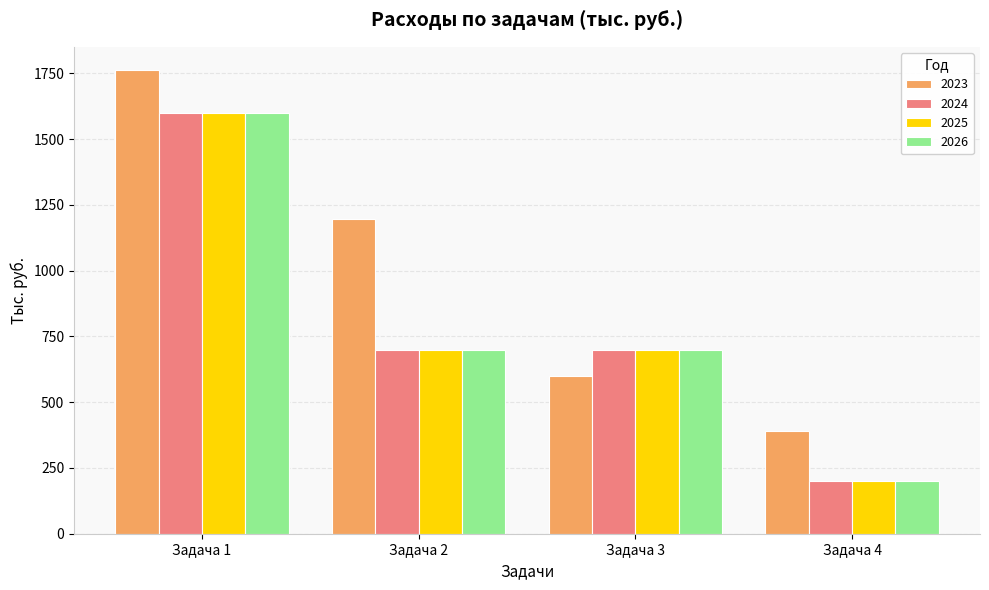

At which label is 2023 closest to 1077?

Задача 2